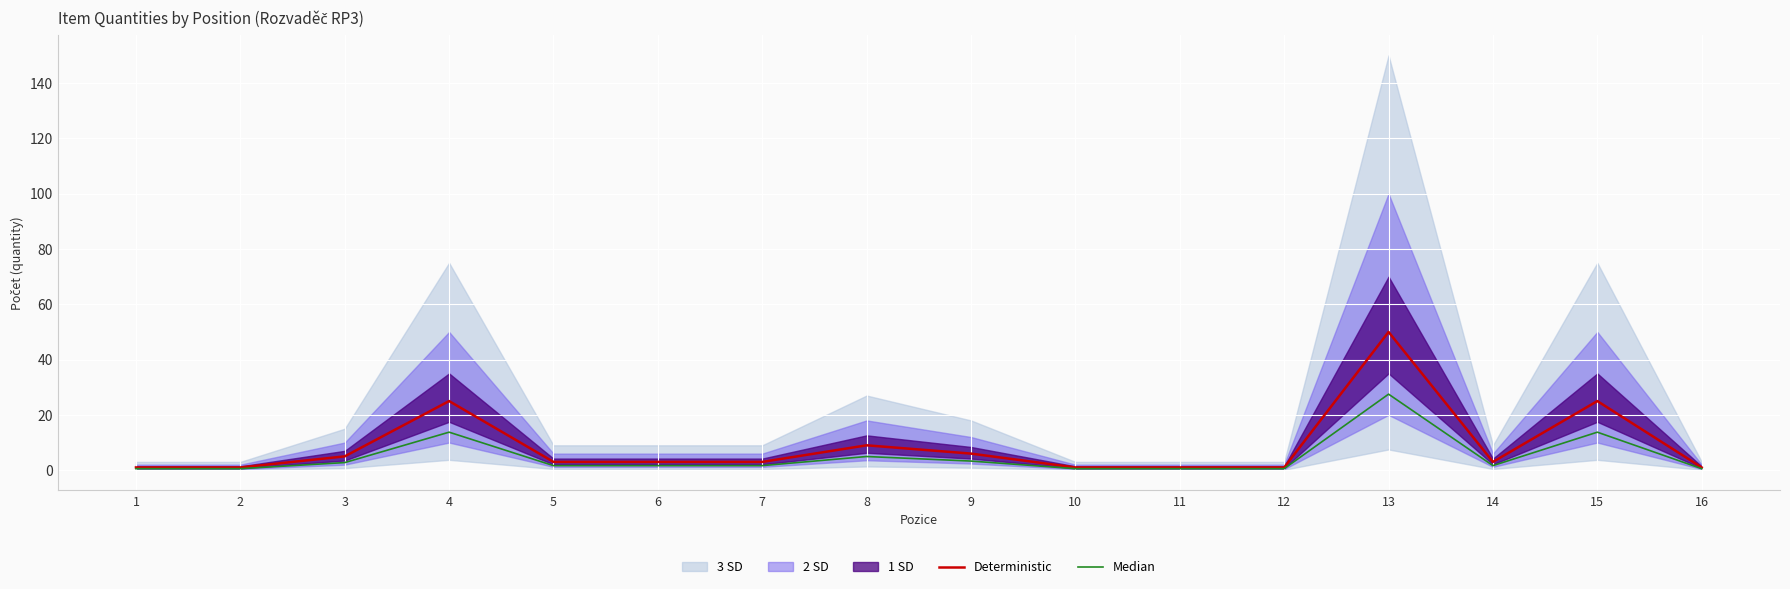

True or false: Median and Deterministic intersect in this chart.

False